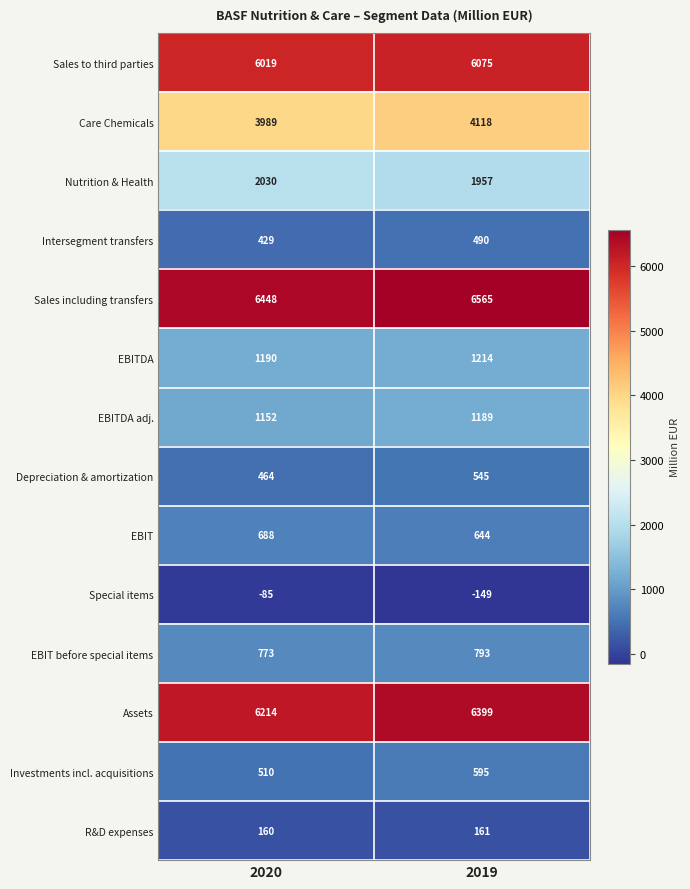

Reading left to right, transcribe all the data shown in this chart.

Sales to third parties: 2020=6019	2019=6075
Care Chemicals: 2020=3989	2019=4118
Nutrition & Health: 2020=2030	2019=1957
Intersegment transfers: 2020=429	2019=490
Sales including transfers: 2020=6448	2019=6565
EBITDA: 2020=1190	2019=1214
EBITDA adj.: 2020=1152	2019=1189
Depreciation & amortization: 2020=464	2019=545
EBIT: 2020=688	2019=644
Special items: 2020=-85	2019=-149
EBIT before special items: 2020=773	2019=793
Assets: 2020=6214	2019=6399
Investments incl. acquisitions: 2020=510	2019=595
R&D expenses: 2020=160	2019=161